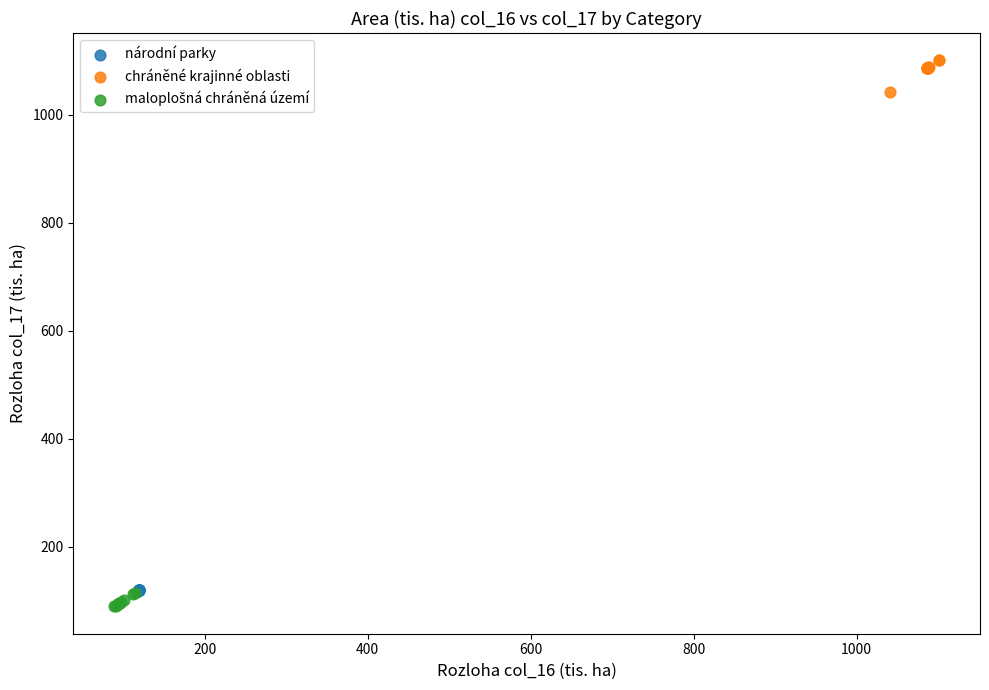

Which series has the largest Y range (max minus min)?

chráněné krajinné oblasti